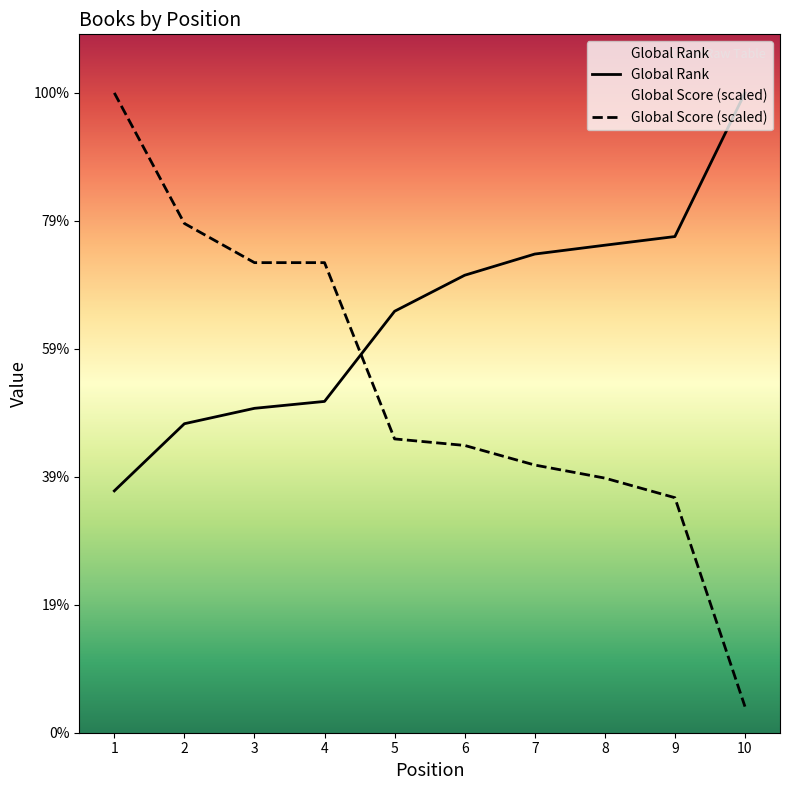

Count the number of data series in this chart.

2